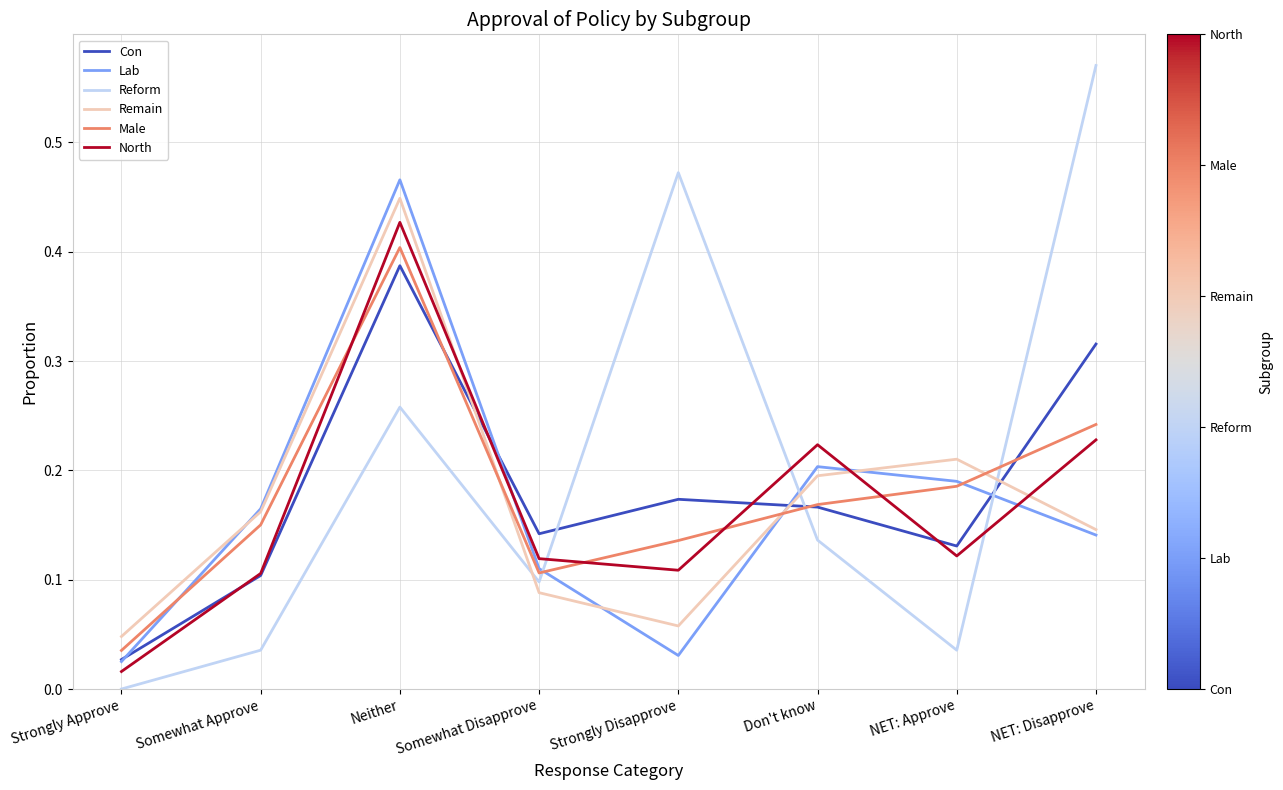

True or false: Male and Con intersect in this chart.

True